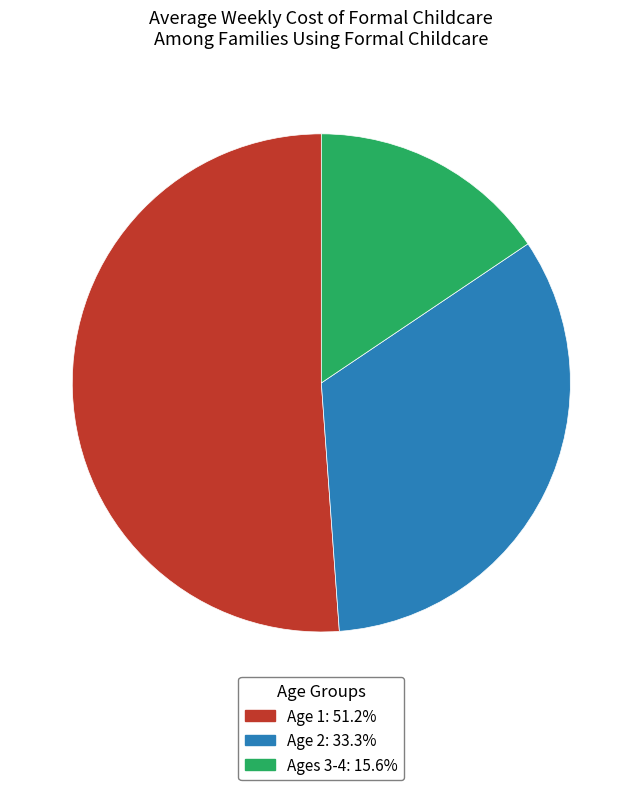

Approximately how many times larger is the value at Age 2 compared to Age 1?

0.7